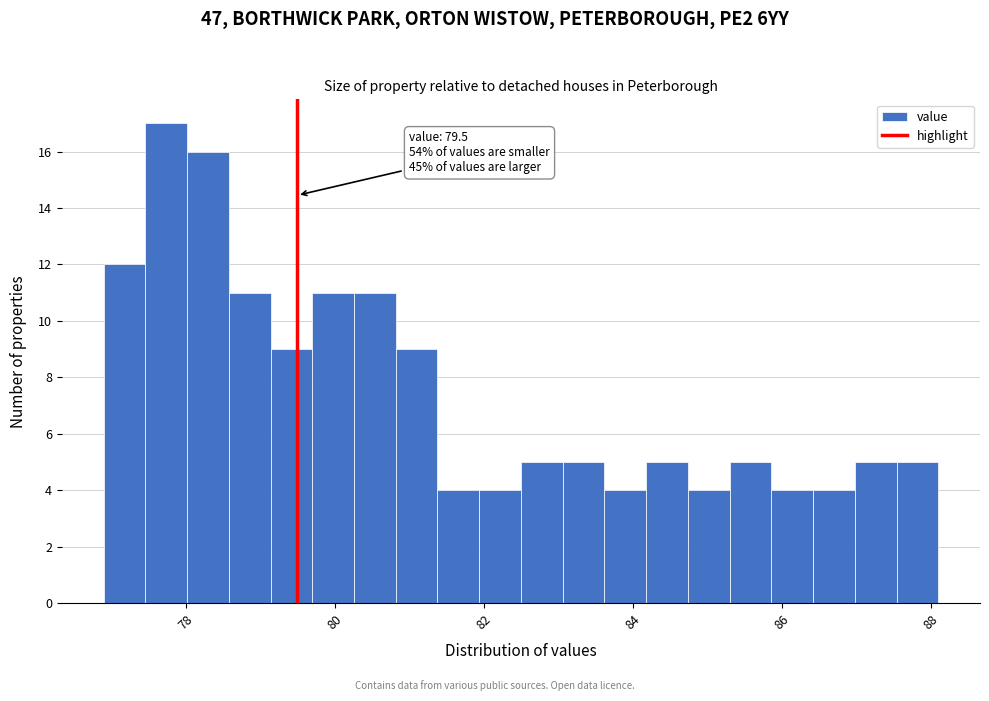

Around what value on the x-axis is the tallest bar? Give the approximate position of its centre, as read against the axis.

77.8